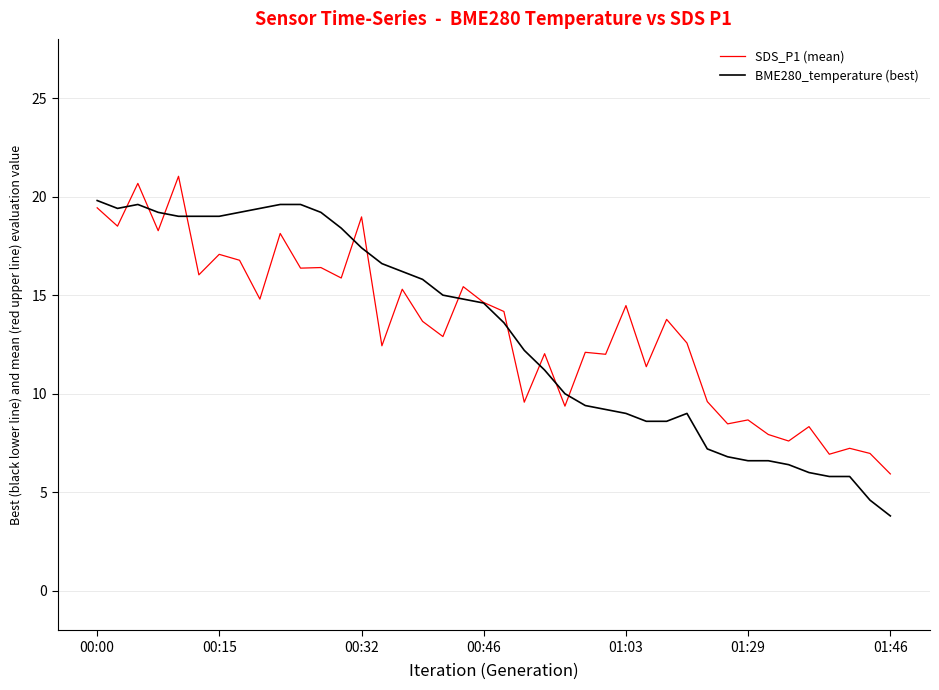

What is the highest value of the BME280_temperature (best) series?

19.8